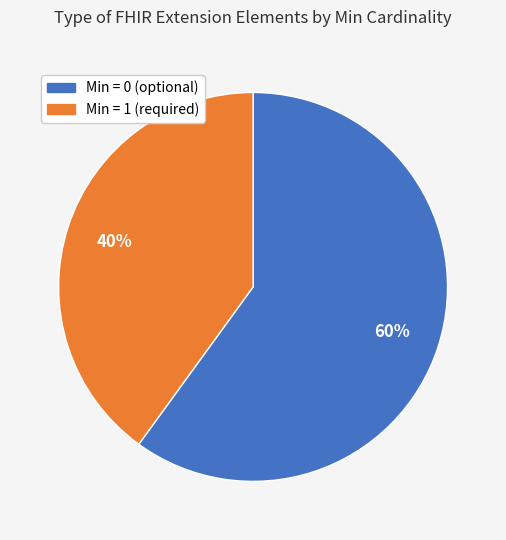

To the nearest percent, what is the difference between the largest and smallest slice percentages?

20%